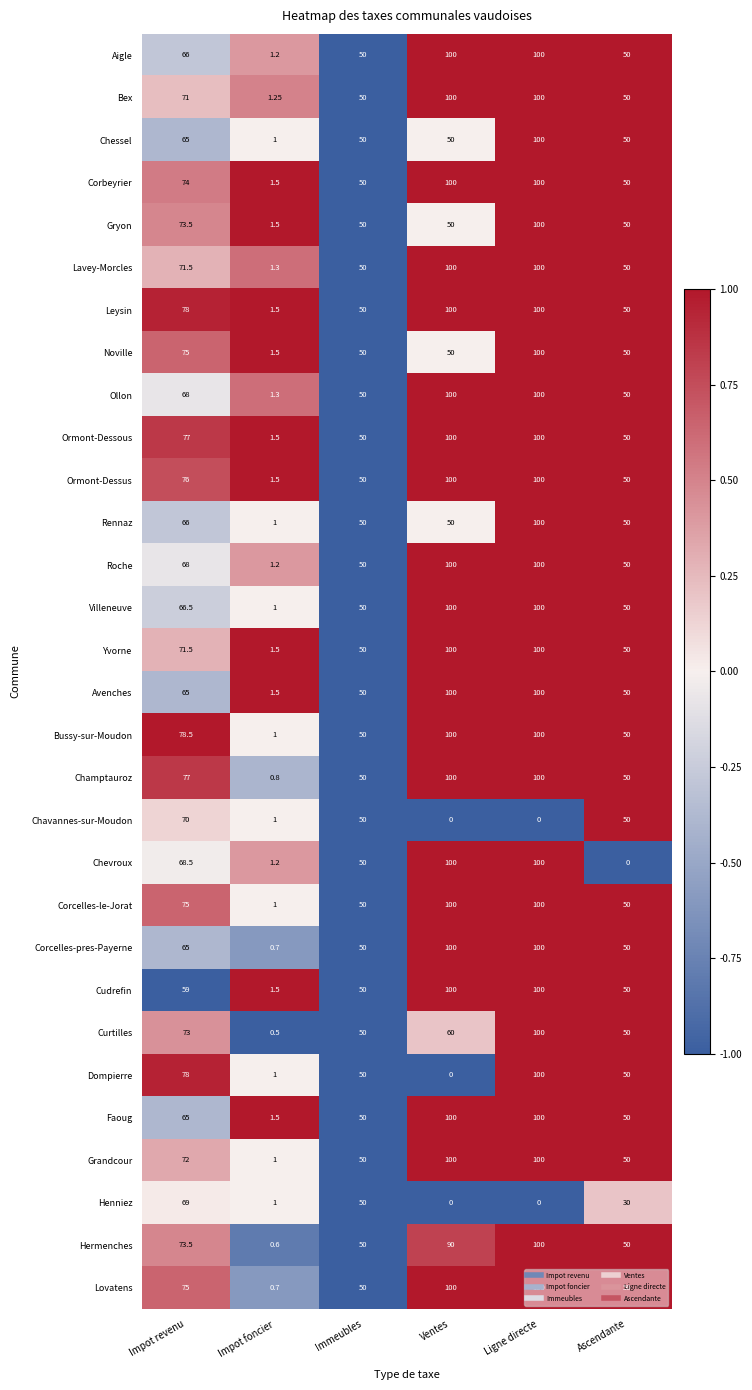

Which category has the highest value in the Henniez series?

Impot revenu